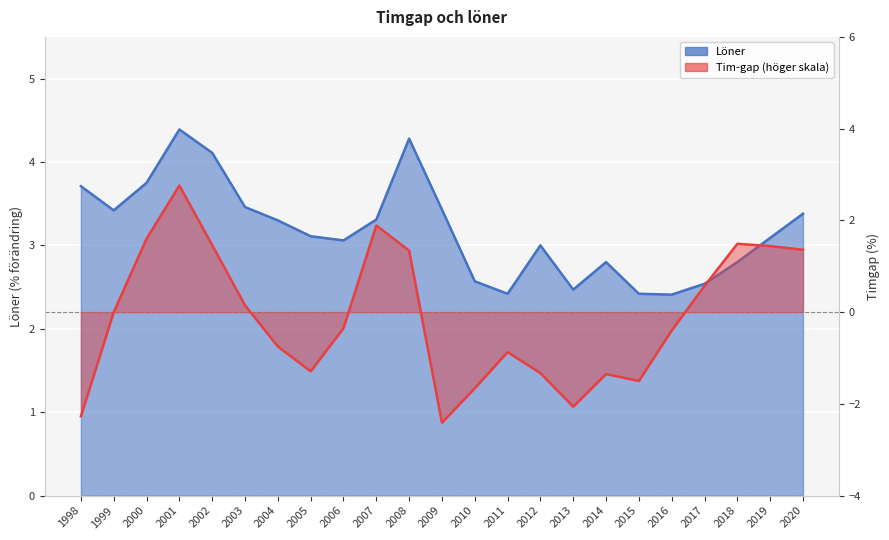

Which category has the lowest value across all series?

2009